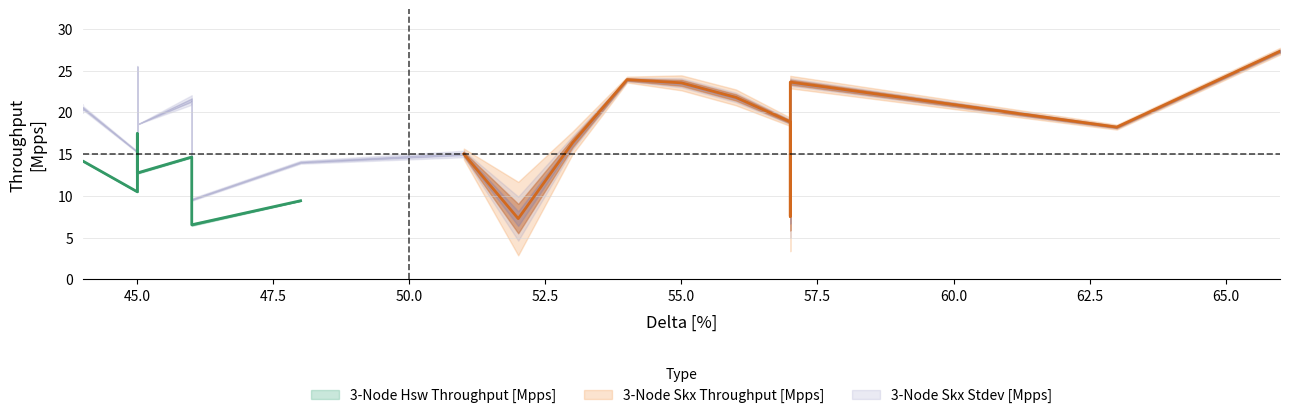

Where is the first local maximum for 3-Node Skx Throughput [Mpps]?

4